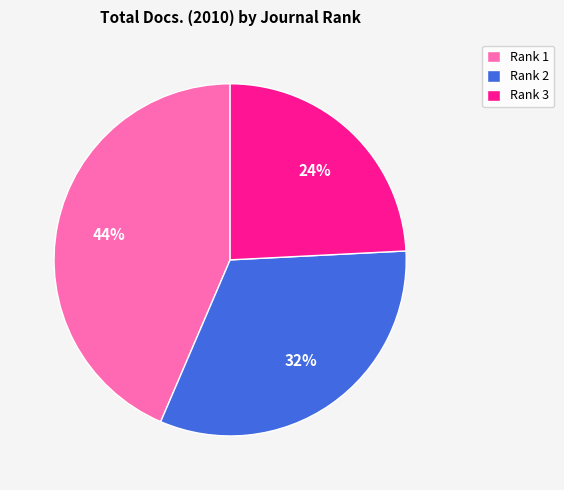

Do Rank 2 and Rank 1 together represent more than half of the pie?

Yes